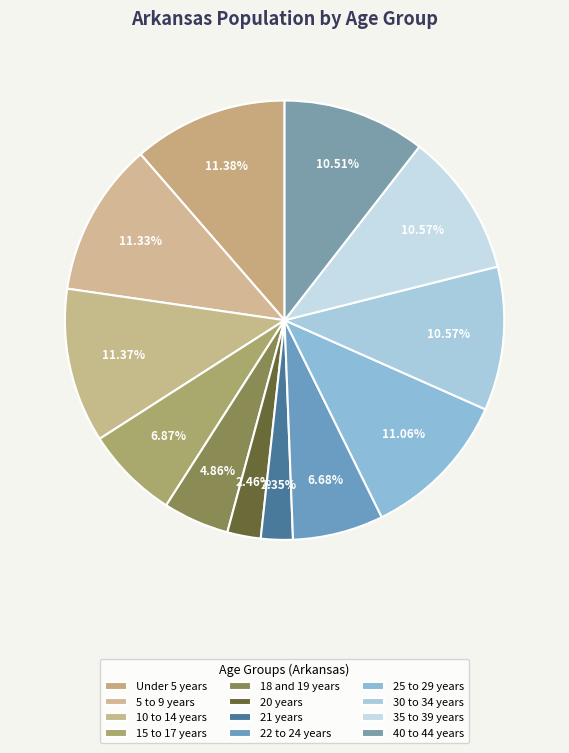

To the nearest percent, what is the average slice percentage?

8%